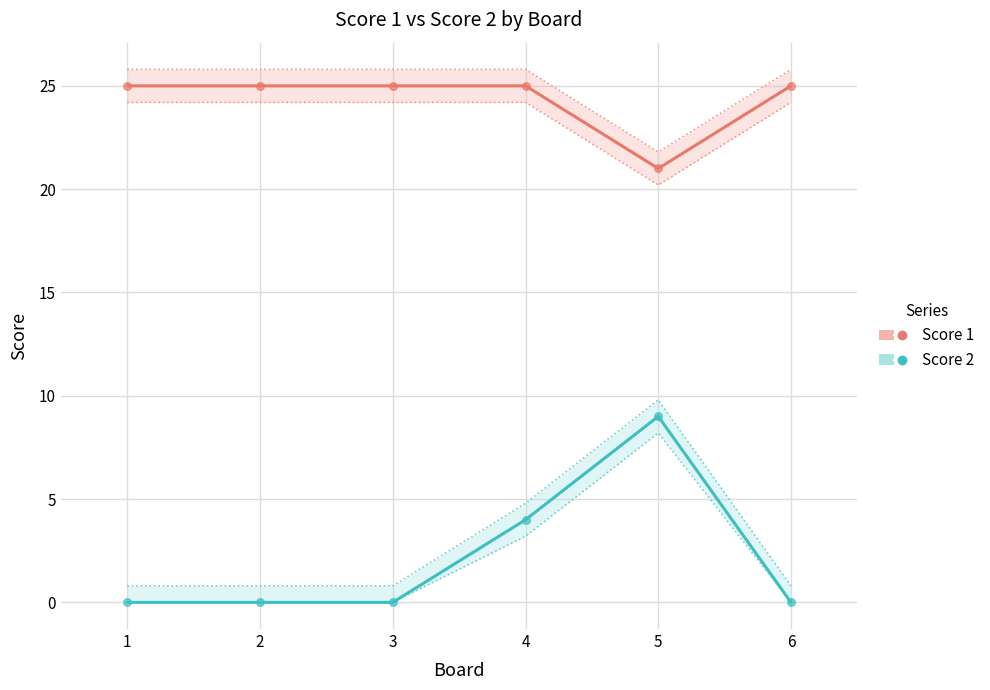

Is the value of Score 2 at 5 greater than the value of Score 1 at 3?

No